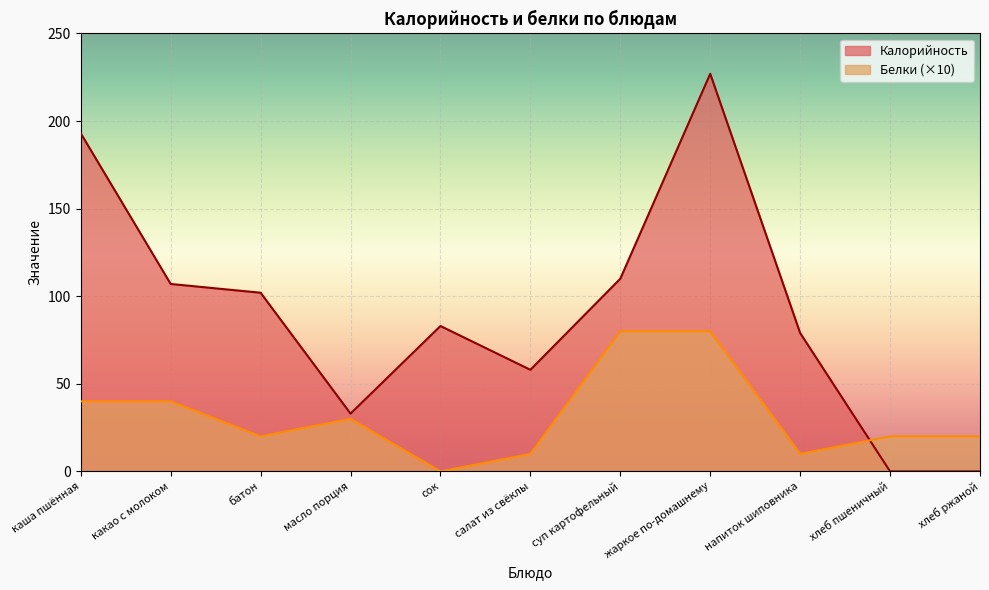

At which label does Белки (×10) reach its minimum?

сок